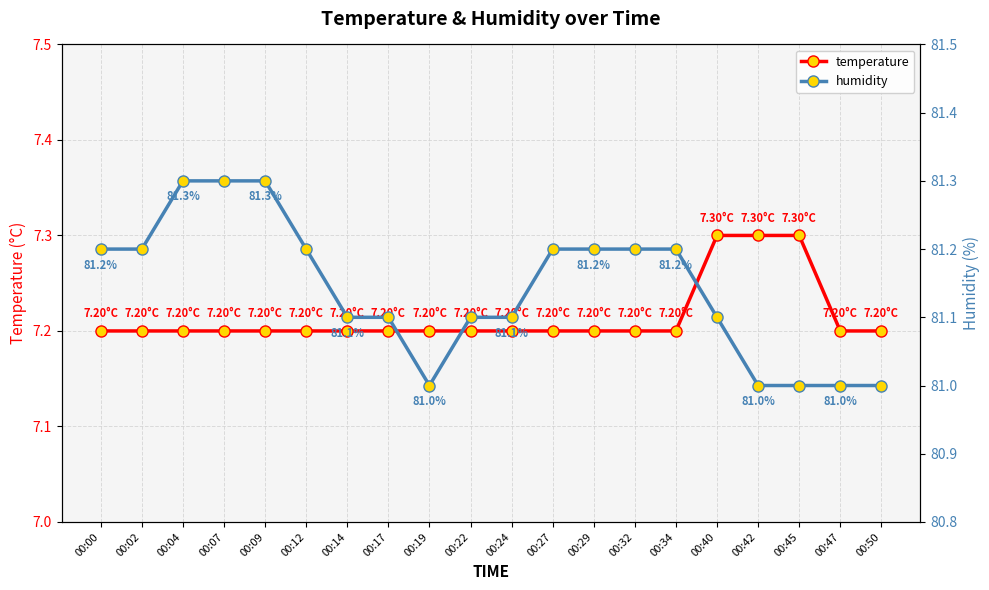

True or false: humidity has more than 1 points higher than both neighbors.

False